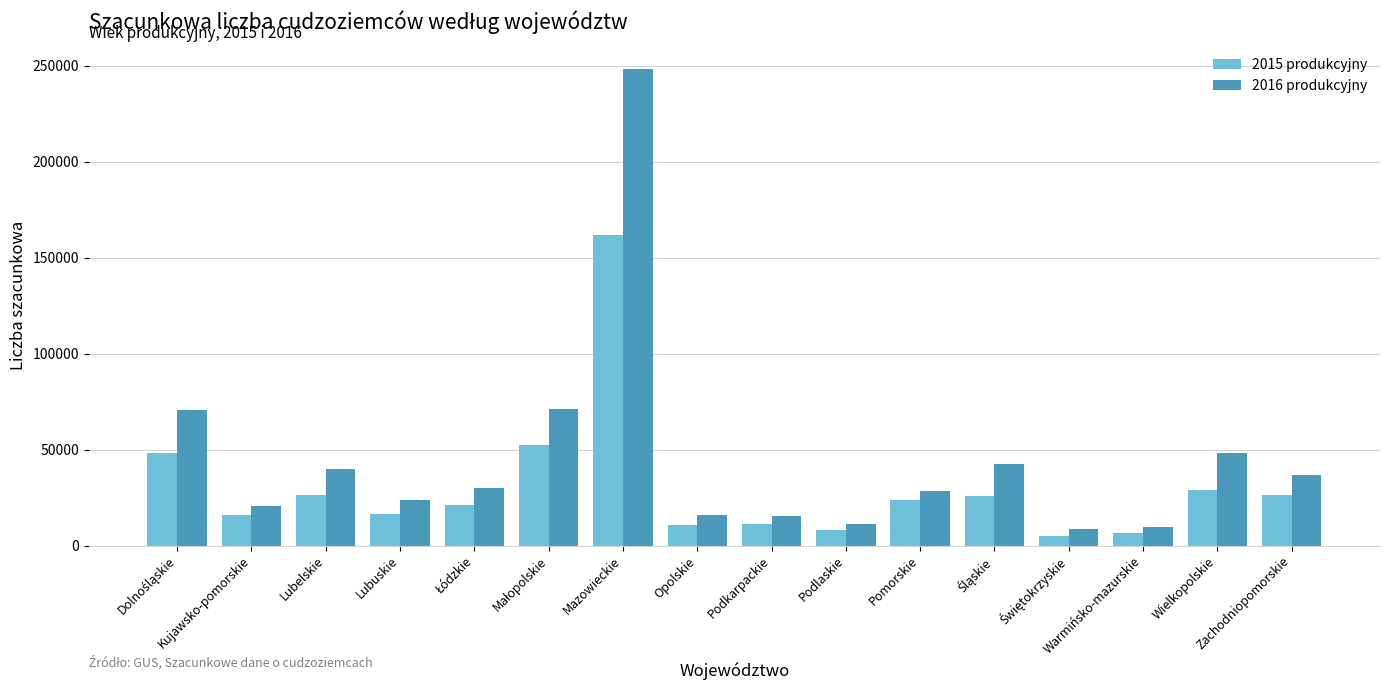

What is the value of the 2015 produkcyjny bar at the 9th from the left?

11037